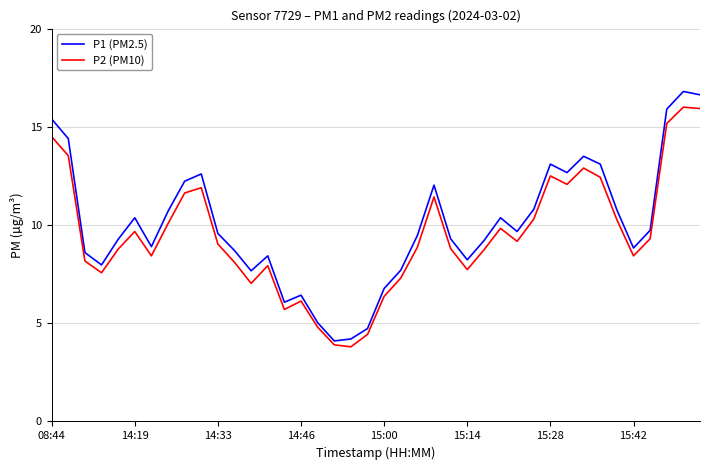

What is the highest value of the P2 (PM10) series?

16.0